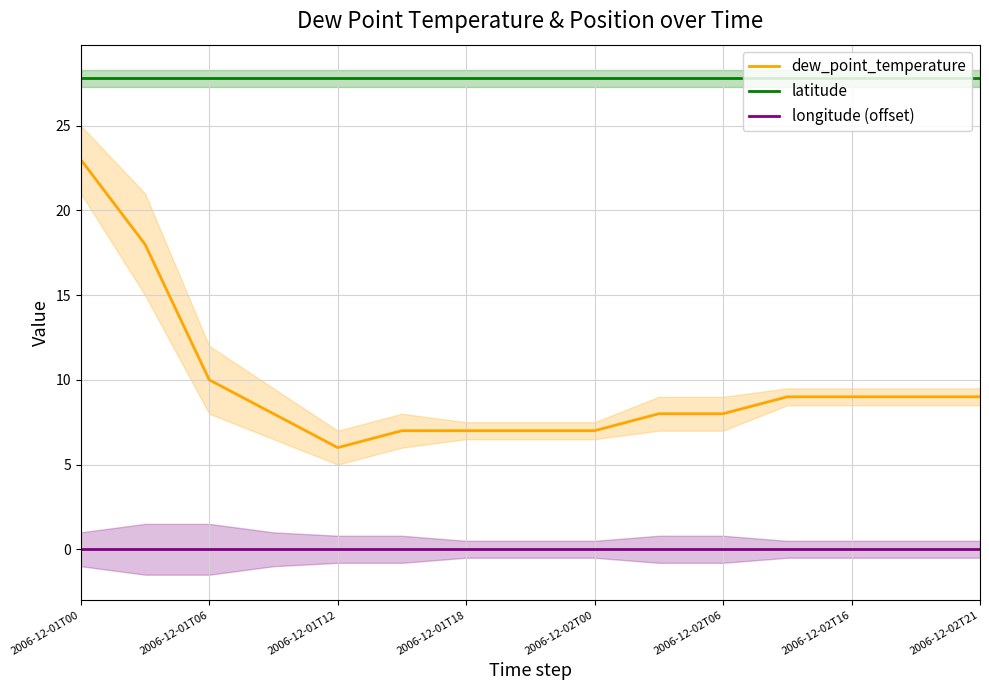

True or false: latitude has more than 1 points higher than both neighbors.

False